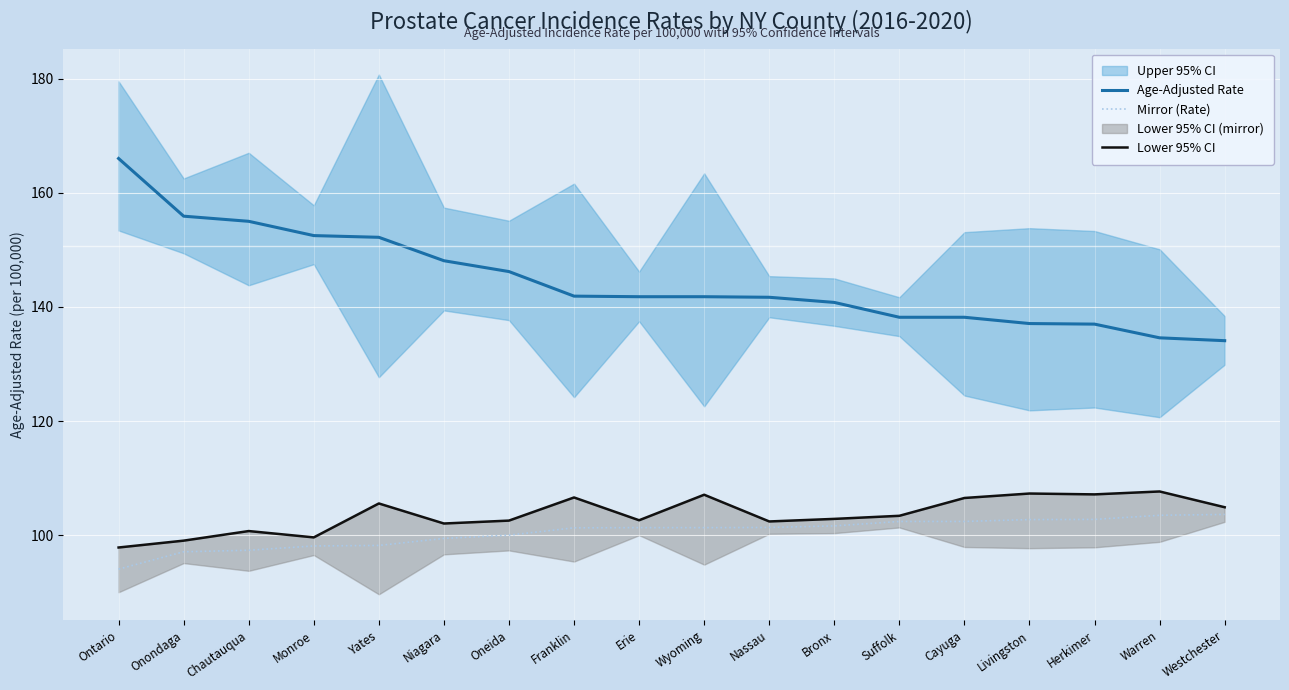

What is the label of the 15th point from the right?

Monroe